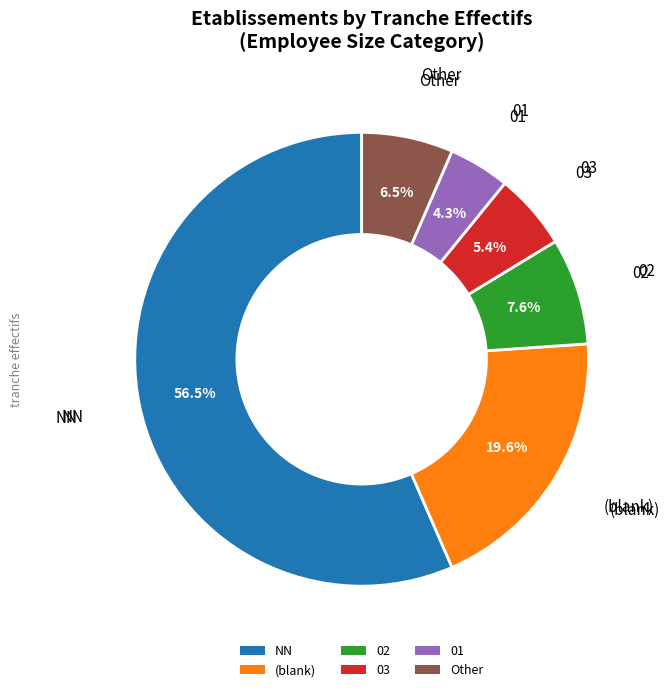

Is there a majority slice in this chart?

Yes